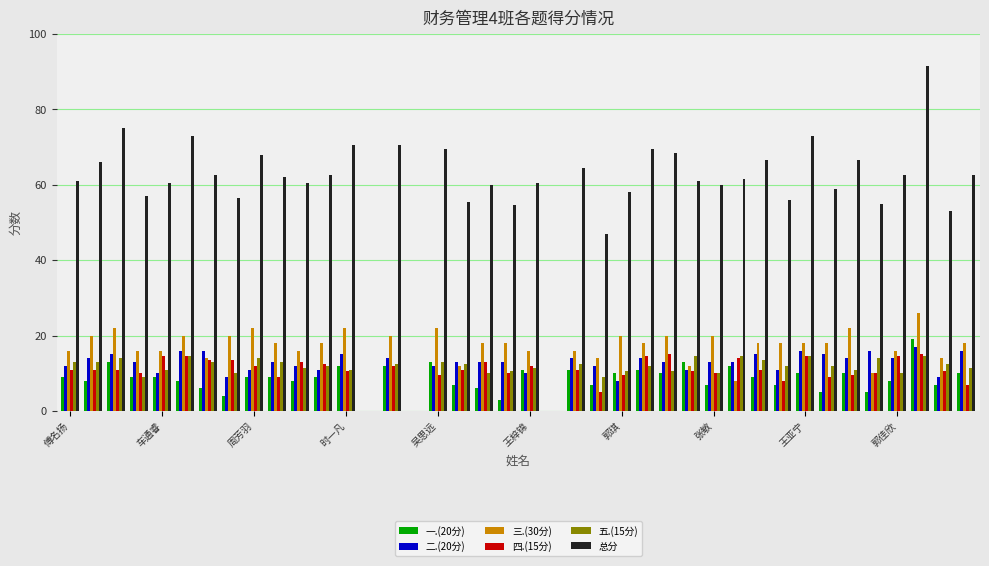

What is the maximum value shown in the chart?

91.5